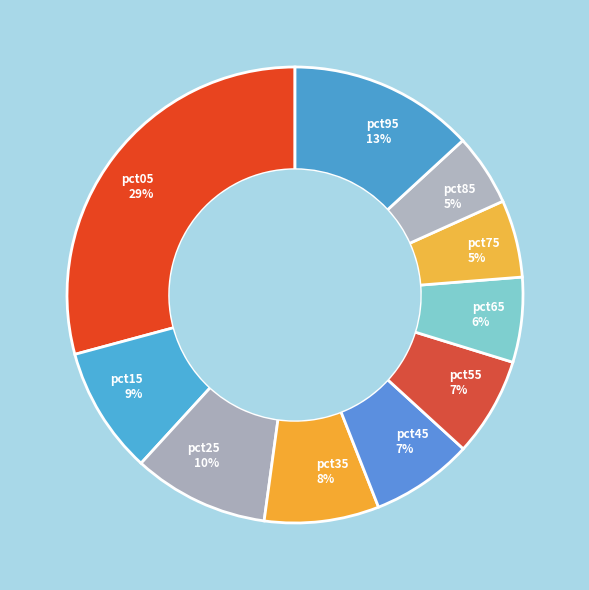

To the nearest percent, what is the combined percentage of pct55 and pct95?

20%